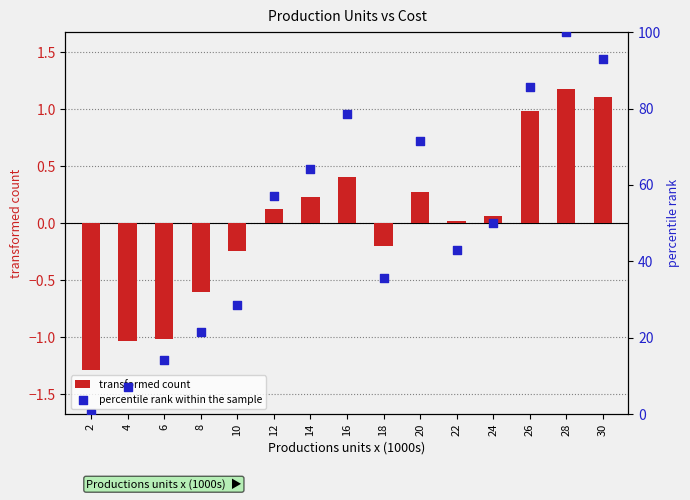

At how many categories does at least one series exceed -1?

15